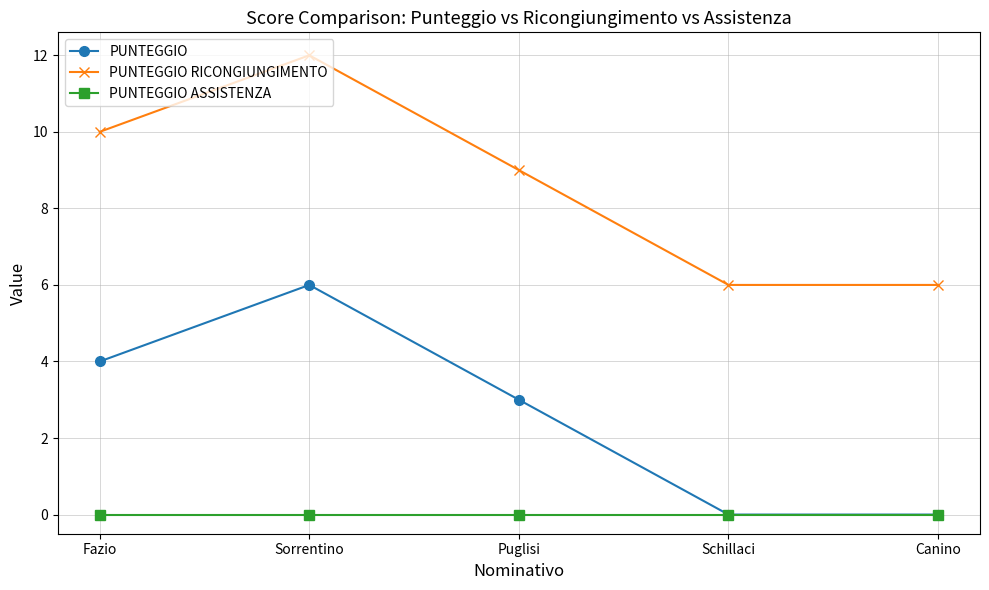

Read the PUNTEGGIO RICONGIUNGIMENTO value at Canino.

6